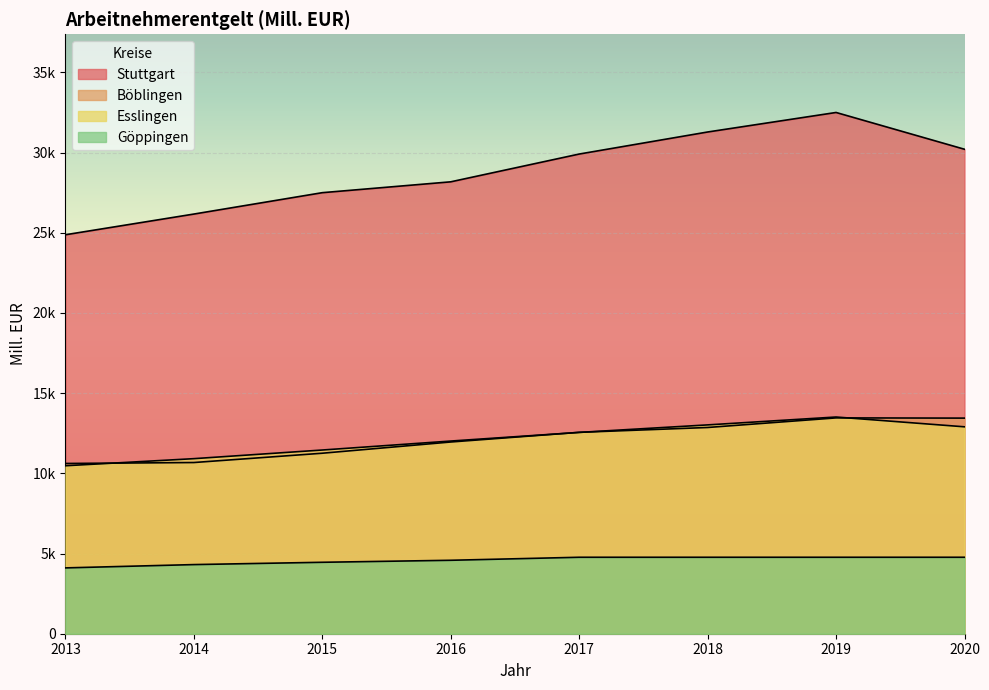

True or false: Esslingen and Stuttgart cross at least once.

False